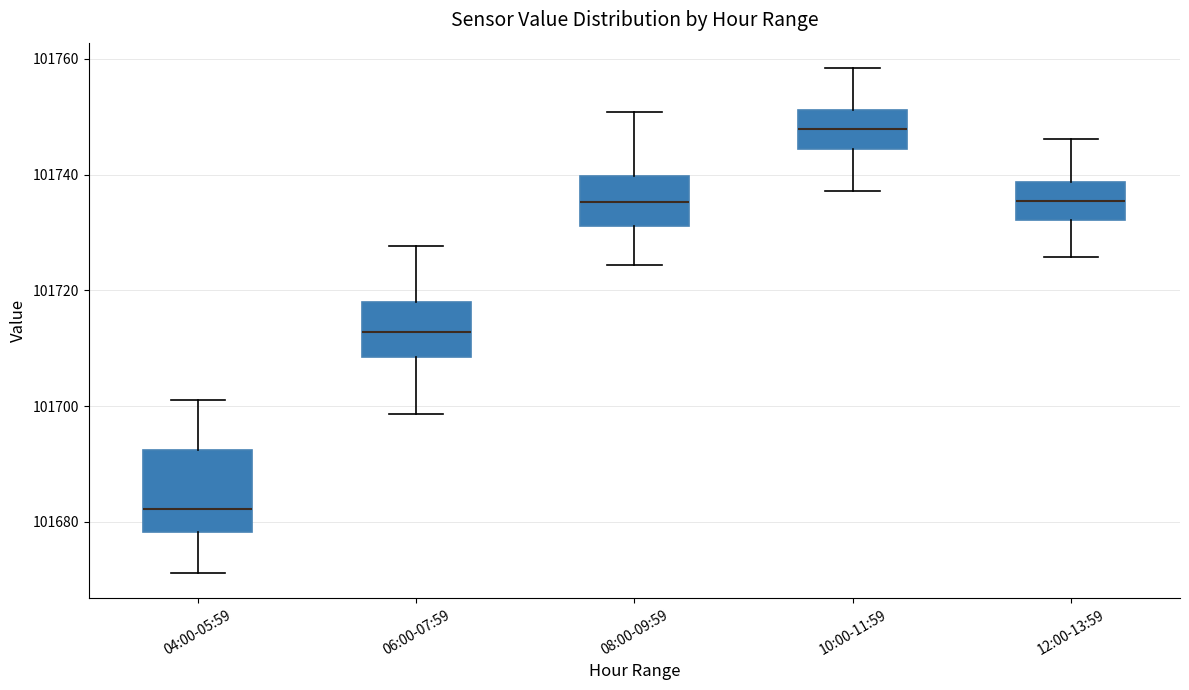

Reading left to right, transcribe this box plot: for each box, give where its median line is, the range the box spans, and where its two whiskers end, as read against the y-axis. The values are not printed on the chart, so give them approximately, as read against the axis.

04:00-05:59: median 101682, box 101678 to 101692, whiskers 101672 to 101700
06:00-07:59: median 101712, box 101708 to 101718, whiskers 101698 to 101728
08:00-09:59: median 101736, box 101732 to 101740, whiskers 101724 to 101750
10:00-11:59: median 101748, box 101744 to 101752, whiskers 101738 to 101758
12:00-13:59: median 101736, box 101732 to 101738, whiskers 101726 to 101746